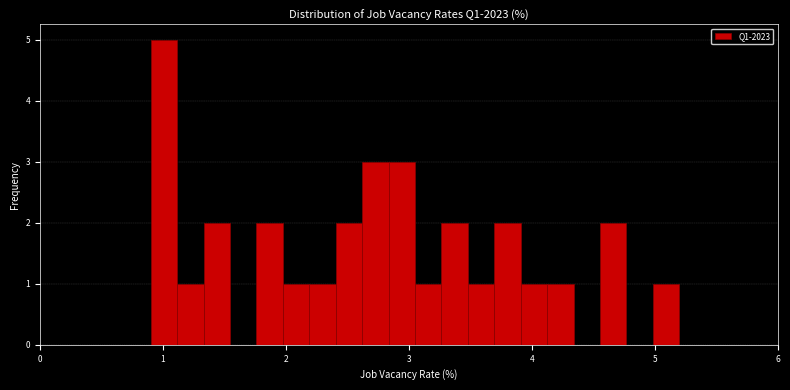

Around what value on the x-axis is the tallest bar? Give the approximate position of its centre, as read against the axis.

1.0